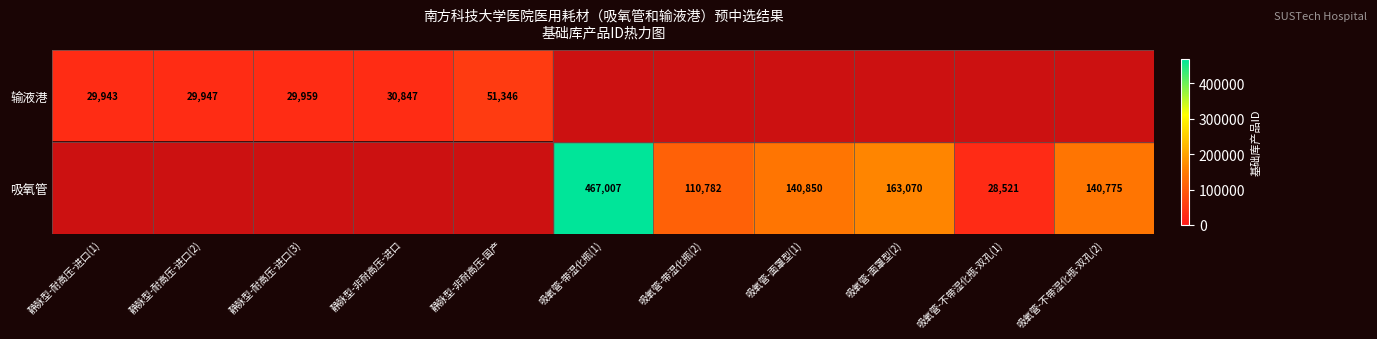

At how many categories does at least one series exceed 244919?

1